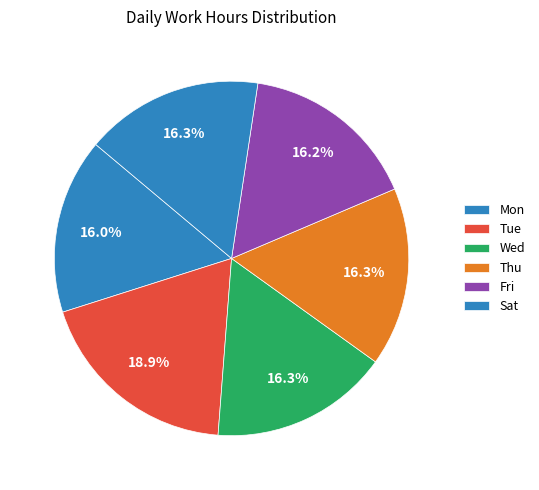

What is the smallest slice in the pie chart?

Mon 6